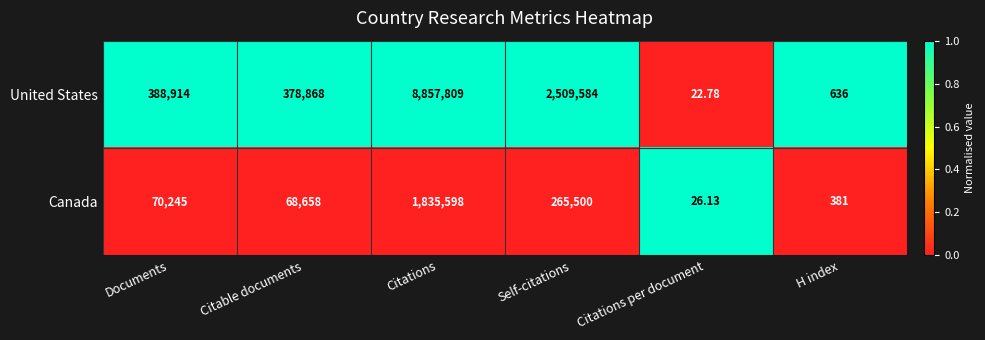

At which category does the chart reach its peak across all series?

Citations